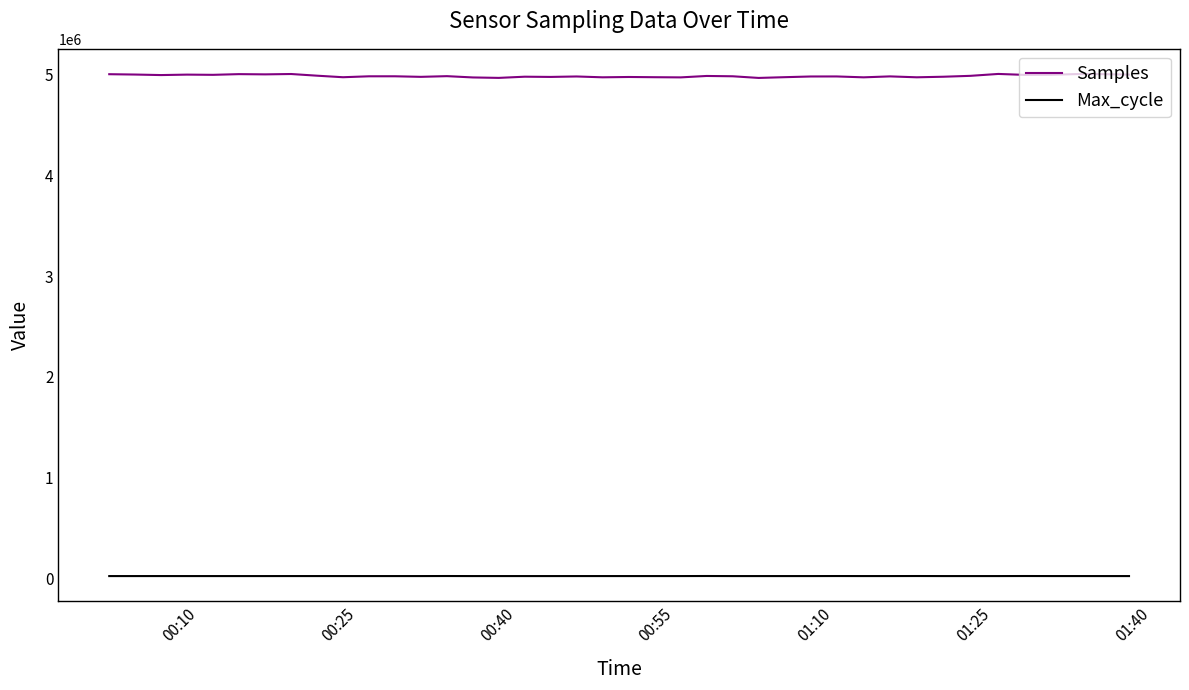

Which series has the largest total across all categories?

Samples